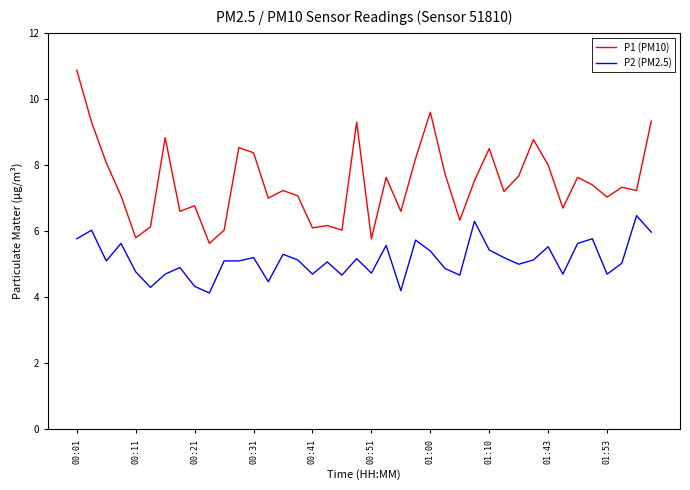

What is the minimum value shown in the chart?

4.1